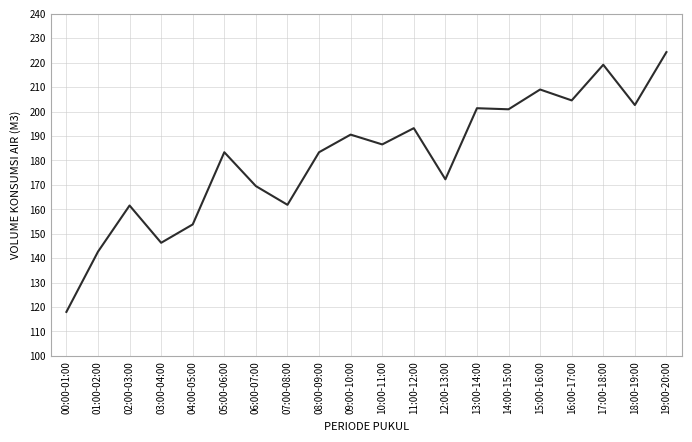

What is the minimum value shown in the chart?

118.0